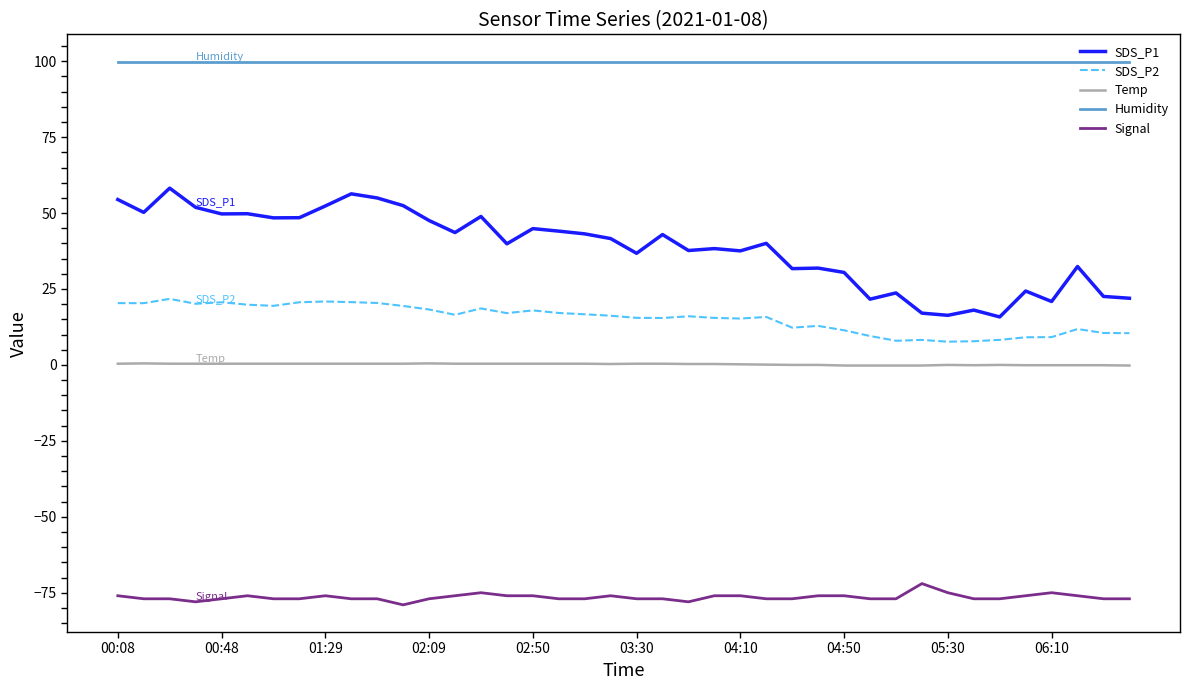

What is the highest value of the Signal series?

-72.0